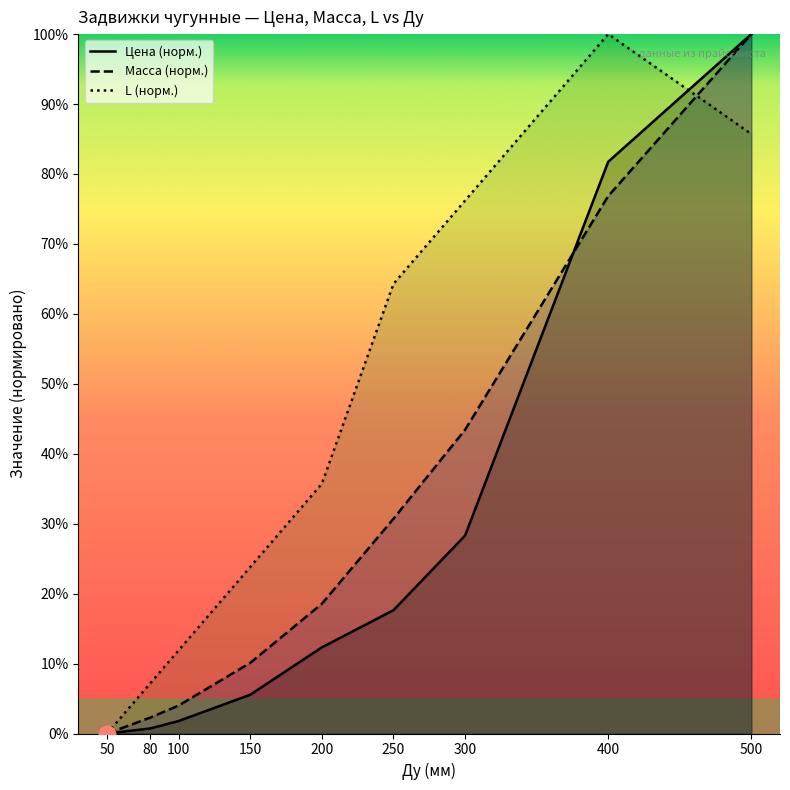

How many categories are shown in the chart?

9